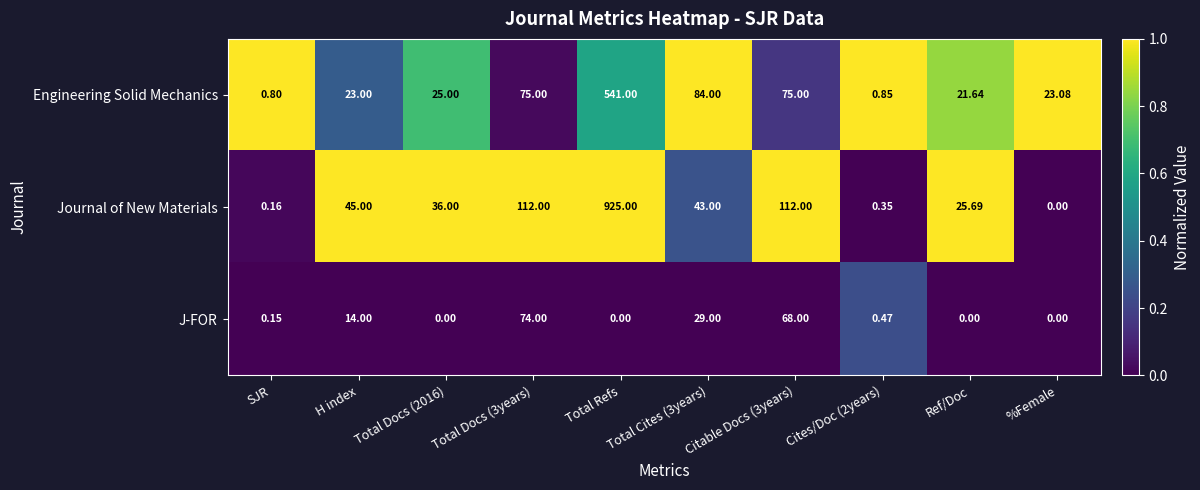

Is the value of J-FOR at Cites/Doc (2years) greater than the value of Engineering Solid Mechanics at Citable Docs (3years)?

No